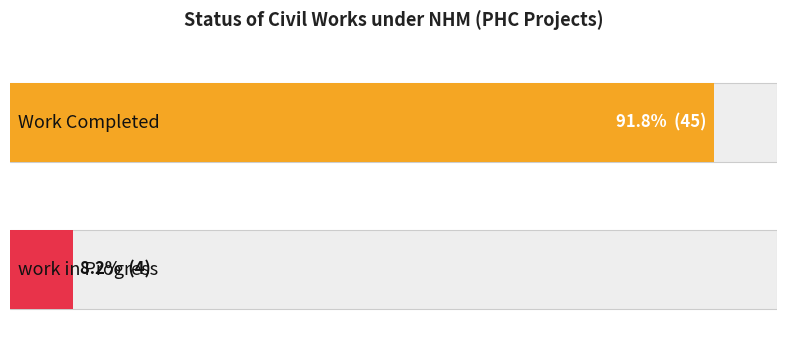

What are all the series names shown in the legend?

Work Completed, Work in Progress